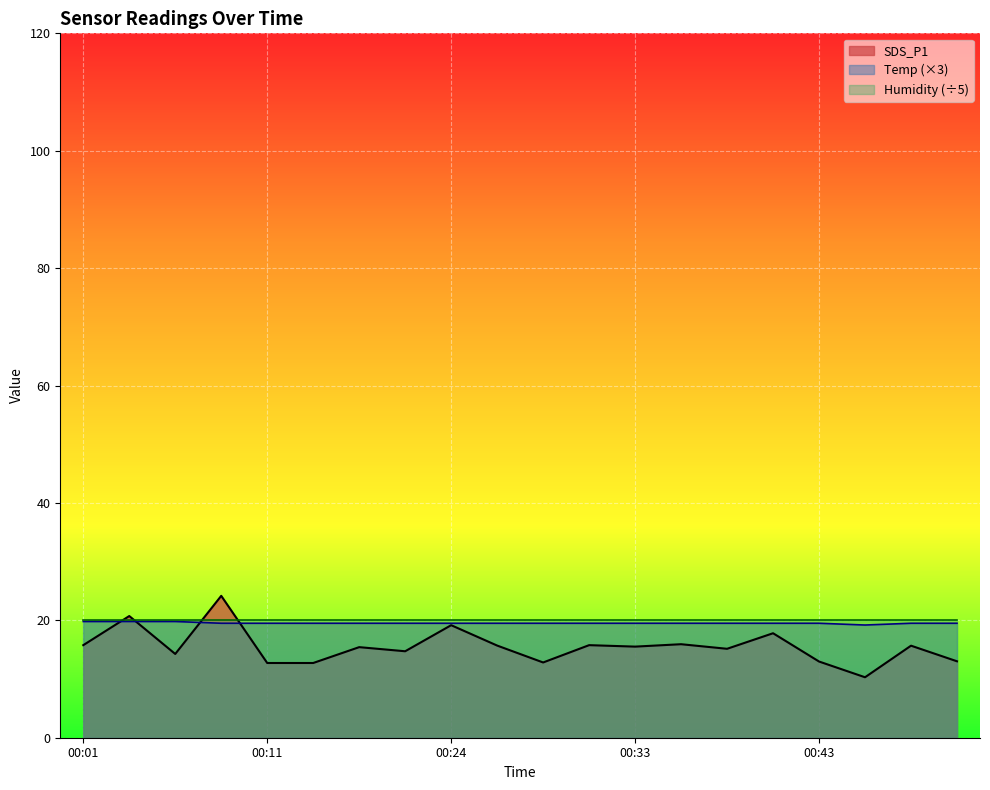

Is it true that Temp equals 19.5 at 00:31?

True